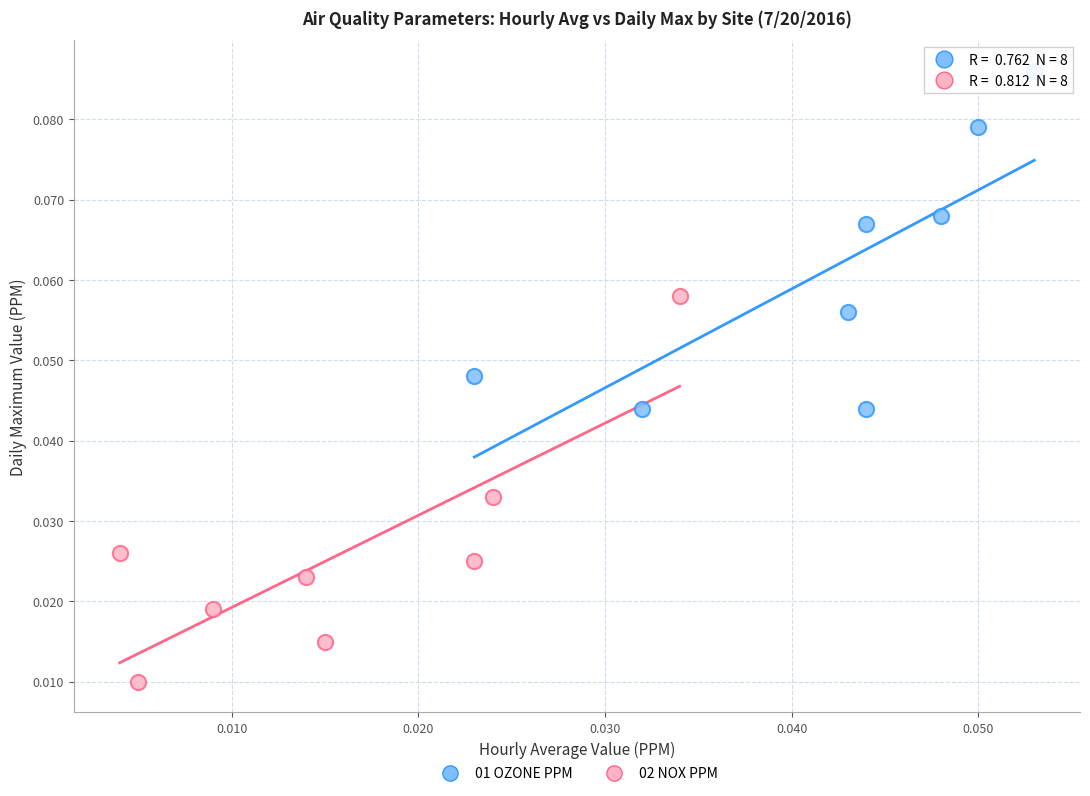

Which series reaches the maximum Y coordinate?

01 OZONE PPM